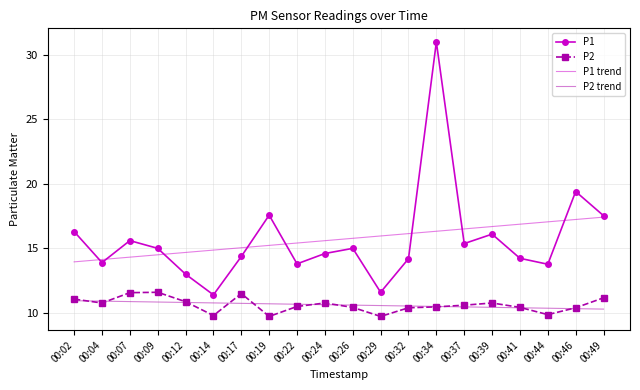

Is the value of P2 trend at 00:14 greater than the value of P1 at 00:14?

No